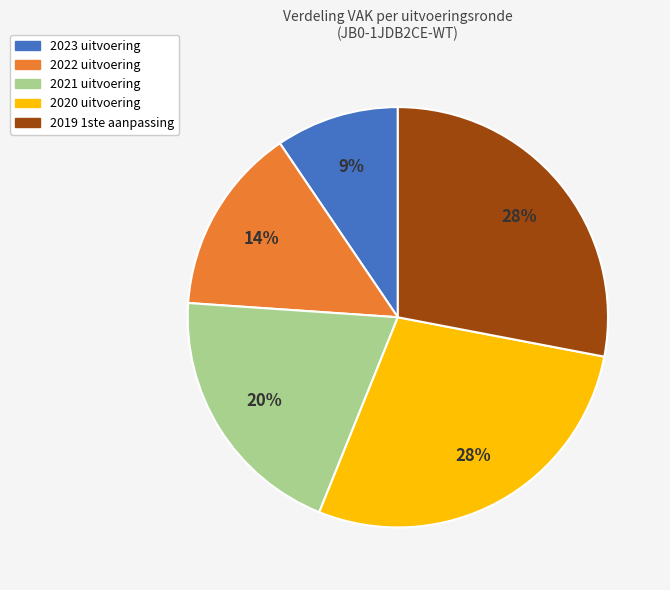

To the nearest percent, what is the difference between the largest and smallest slice percentages?

19%